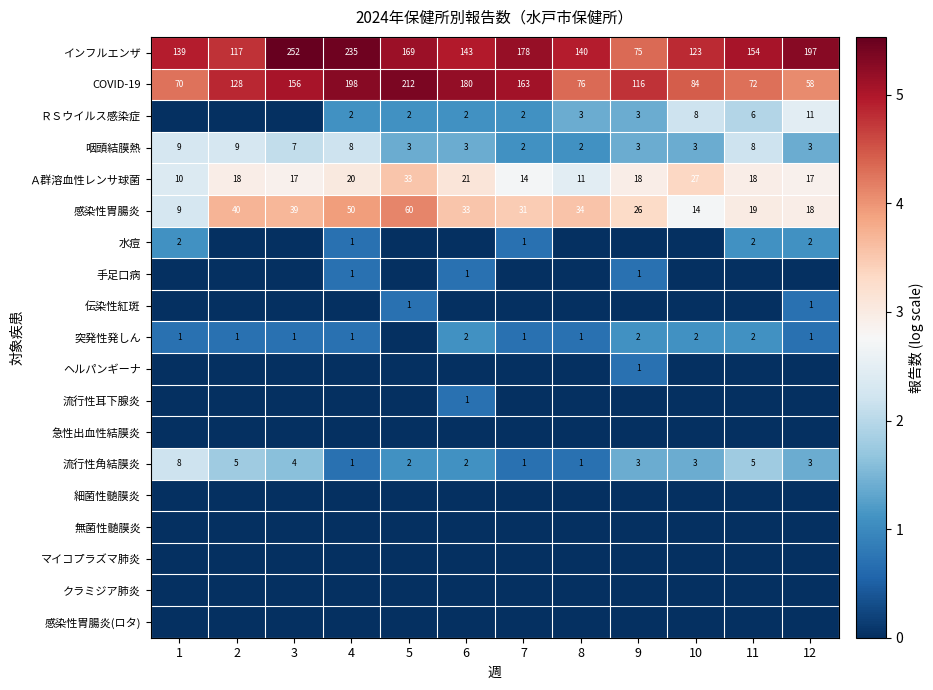

True or false: Ａ群溶血性レンサ球菌 has a value of 29 at 12.

False